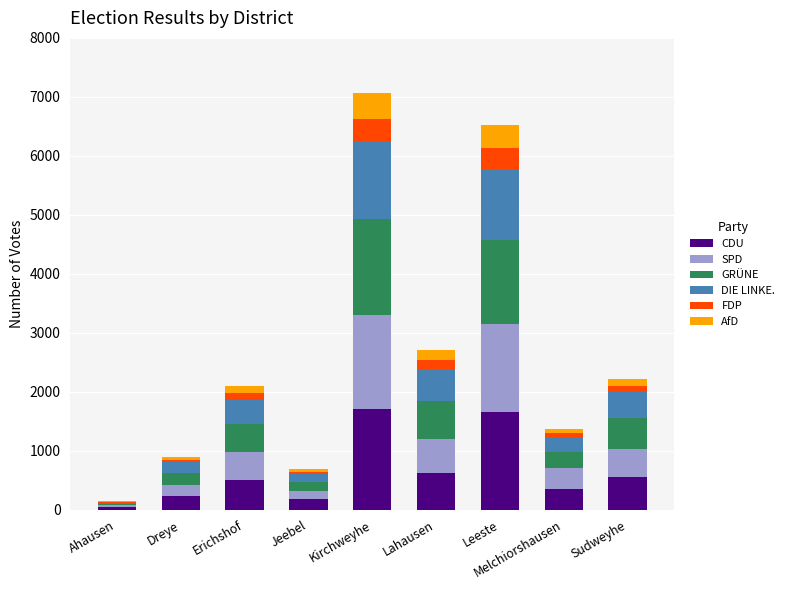

What is the total value across all series at Leeste?

6518